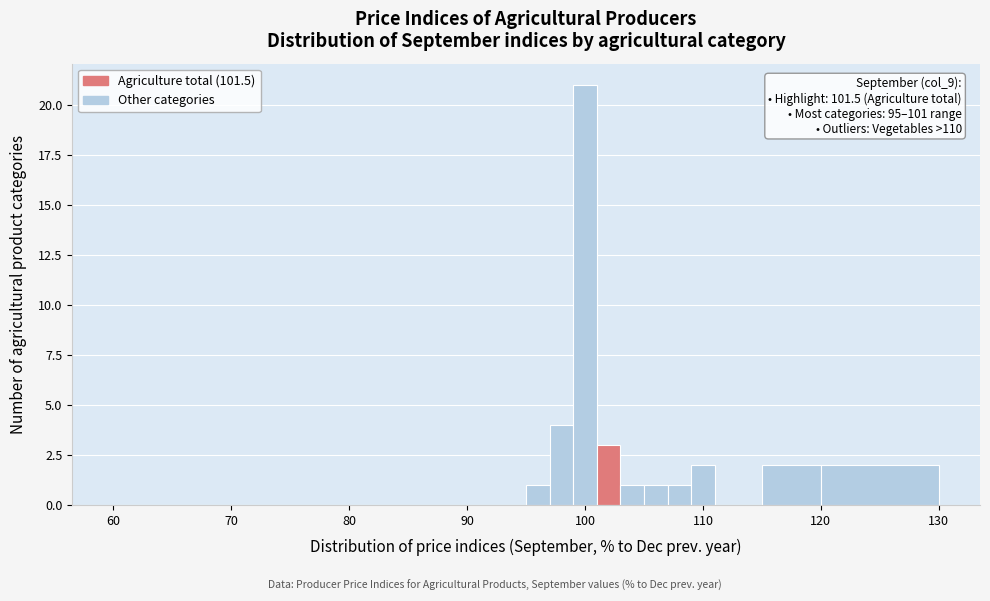

Around what value on the x-axis is the tallest bar? Give the approximate position of its centre, as read against the axis.

100